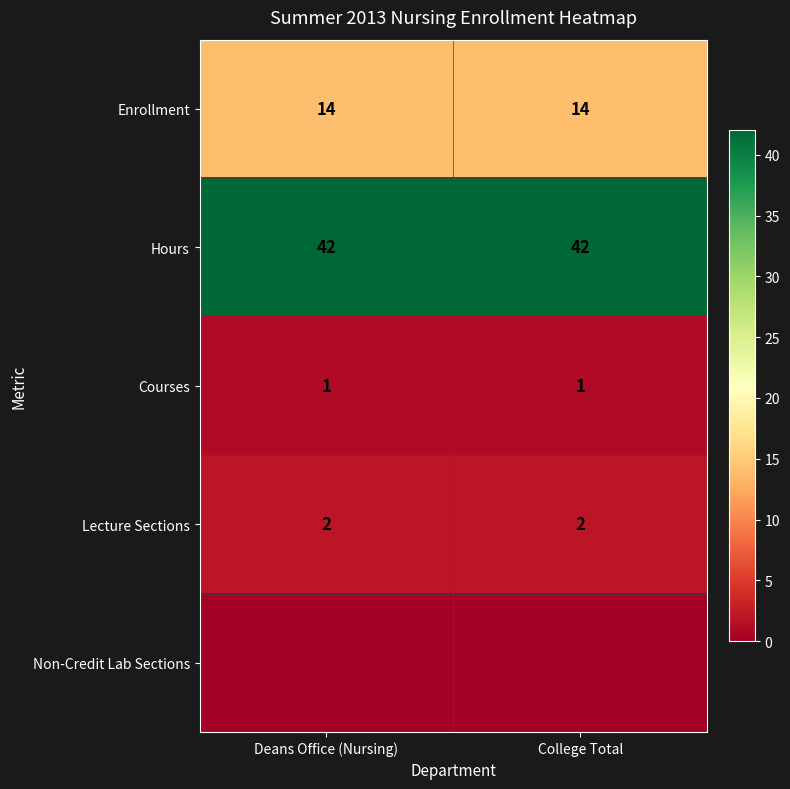

What is the minimum value for Enrollment?

14